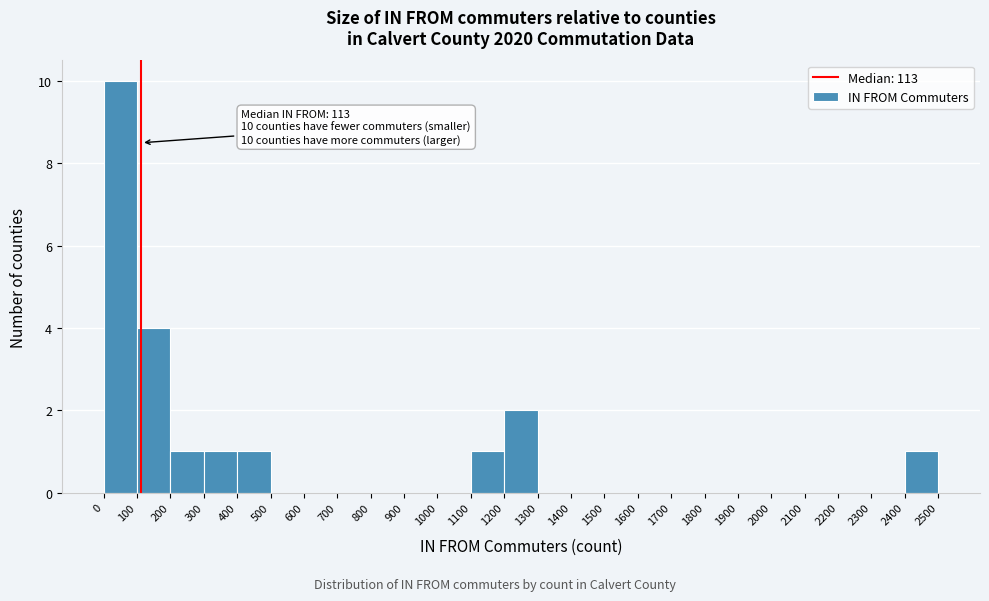

Which range on the x-axis has the tallest bar?

0 to 100